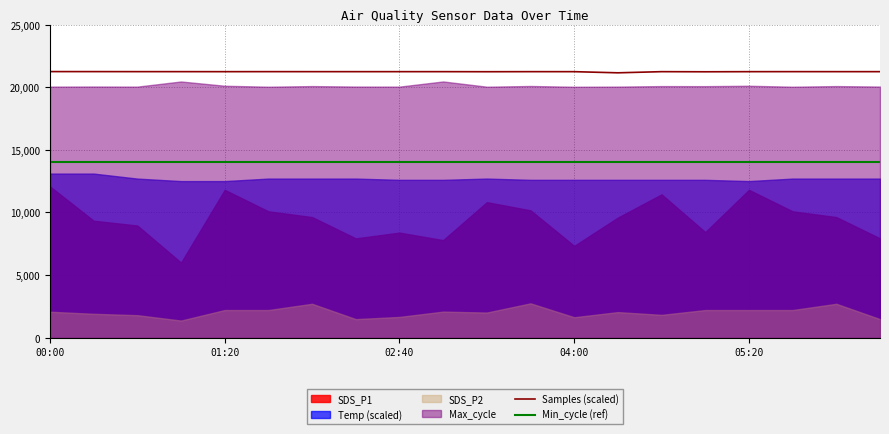

At which category is the sum across all series the highest?

00:00